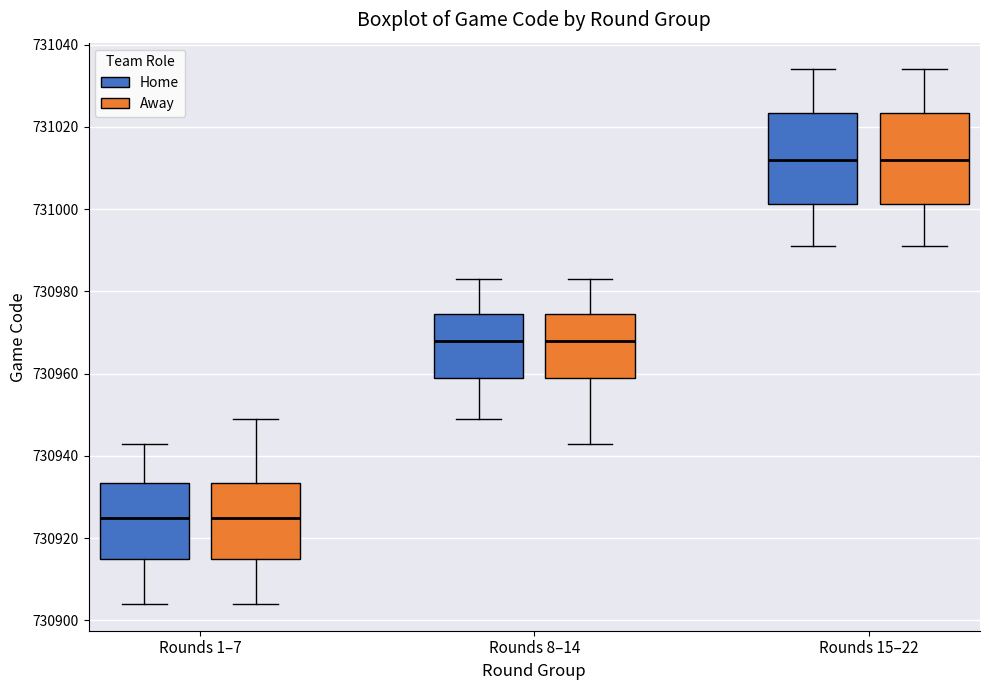

Where does the median line of the box for Rounds 1–7 (Home) sit on the y-axis? The values are not printed on the chart, so give them approximately, as read against the axis.

730926